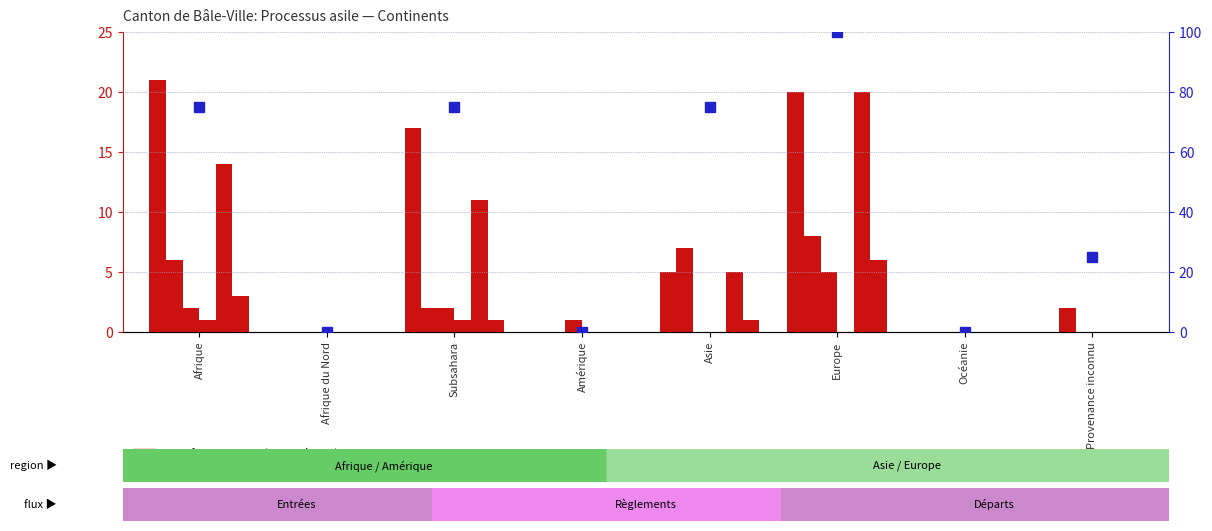

Does the chart contain stacked bars?

No